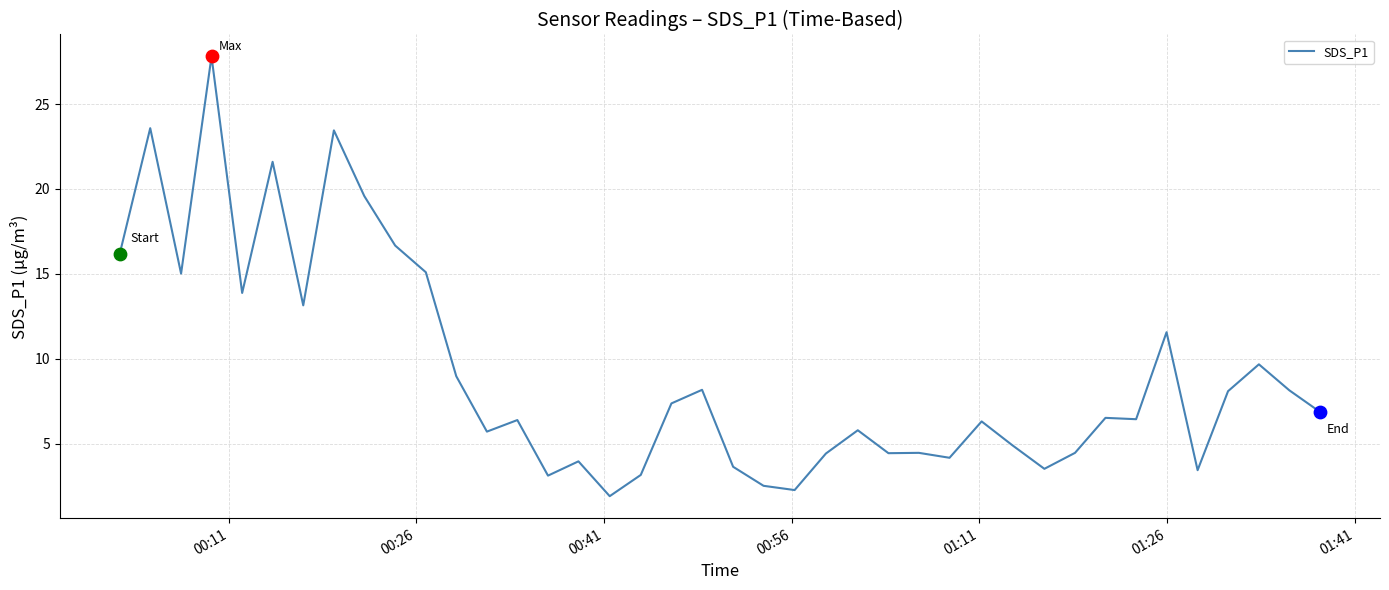

What is the difference between the maximum and minimum values?

25.9